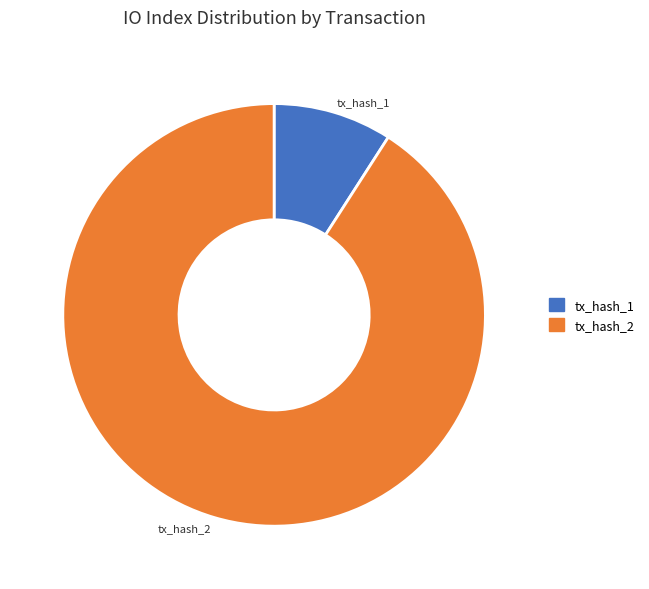

Approximately how many times larger is the value at tx_hash_1 compared to tx_hash_2?

0.1